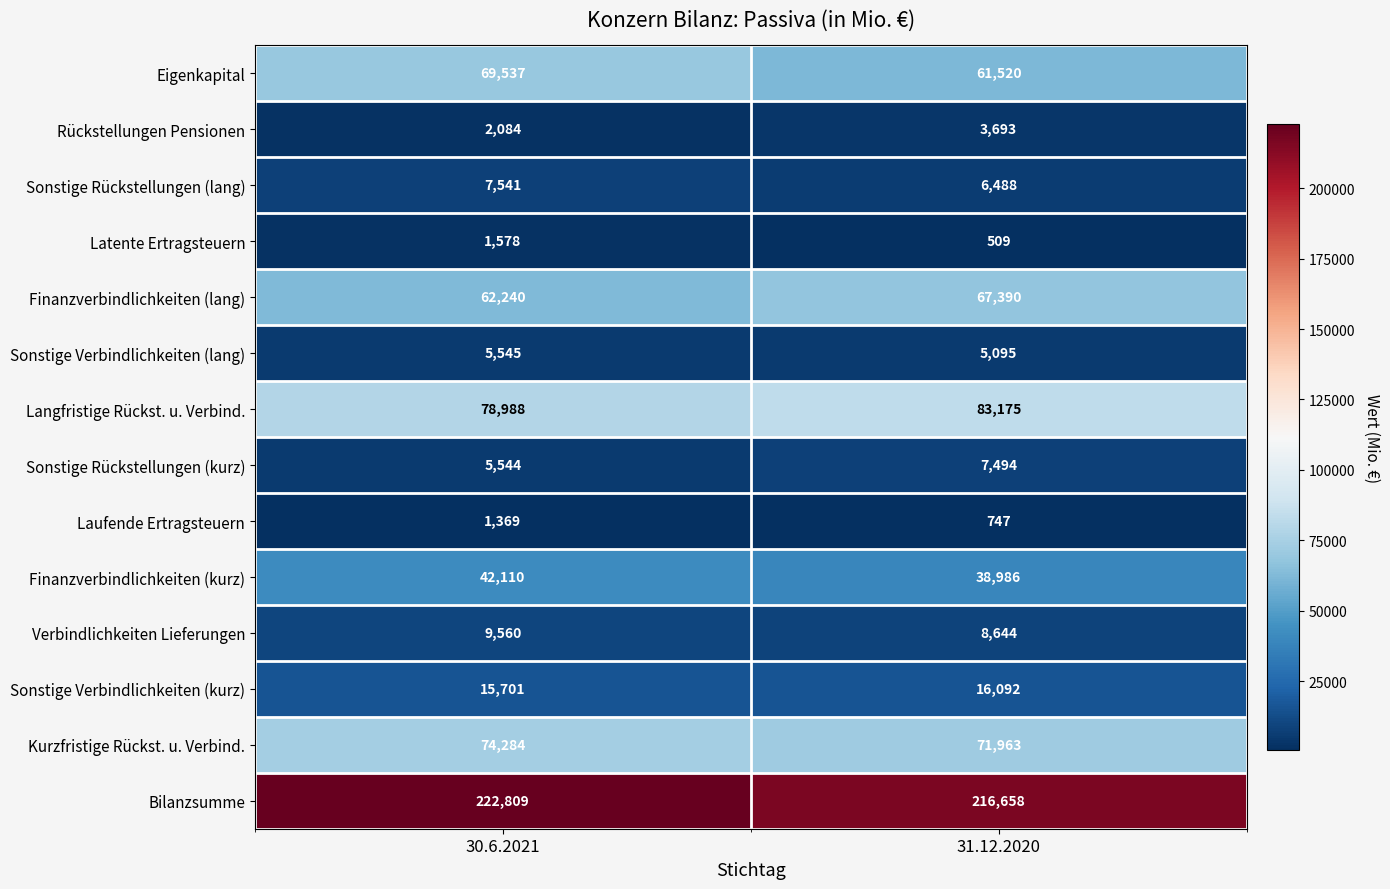

Rank the series at 30.6.2021 from highest to lowest value.

Bilanzsumme, Langfristige Rückst. u. Verbind., Kurzfristige Rückst. u. Verbind., Eigenkapital, Finanzverbindlichkeiten (lang), Finanzverbindlichkeiten (kurz), Sonstige Verbindlichkeiten (kurz), Verbindlichkeiten Lieferungen, Sonstige Rückstellungen (lang), Sonstige Verbindlichkeiten (lang), Sonstige Rückstellungen (kurz), Rückstellungen Pensionen, Latente Ertragsteuern, Laufende Ertragsteuern